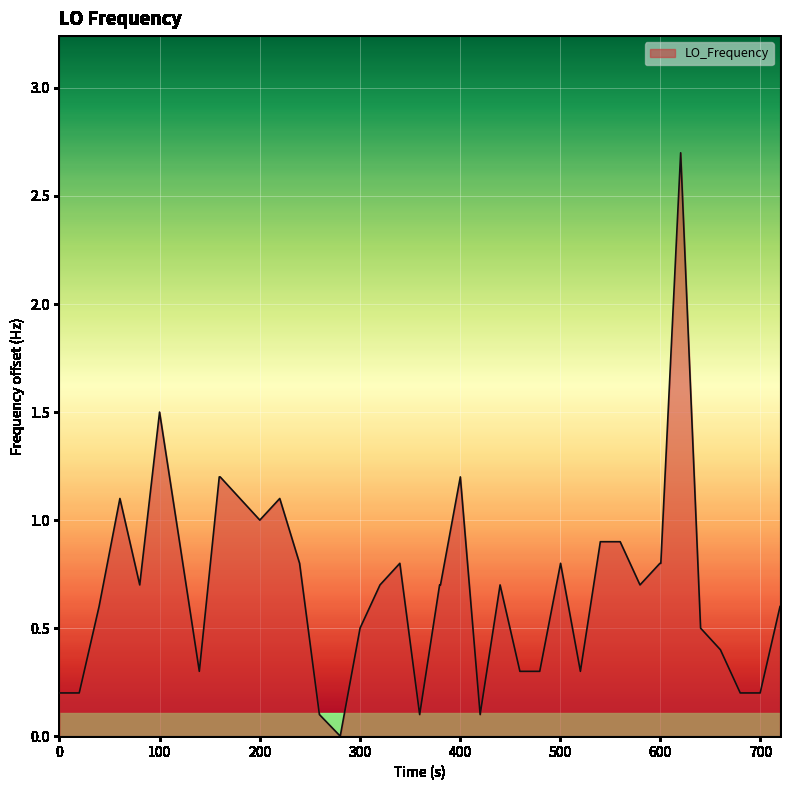

What is the difference between the maximum and minimum values?

2.7